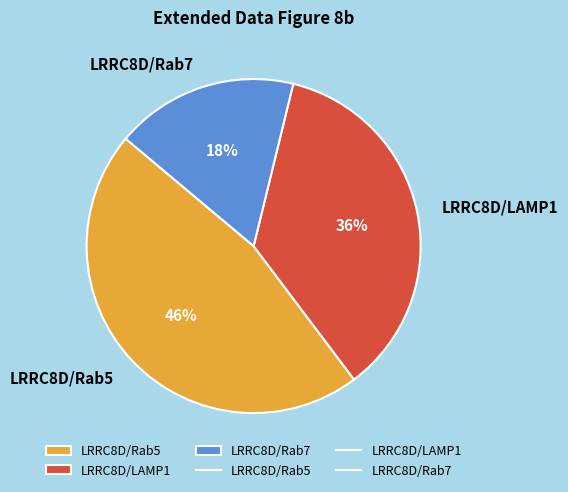

To the nearest percent, what is the combined percentage of LRRC8D/Rab5 and LRRC8D/LAMP1?

82%